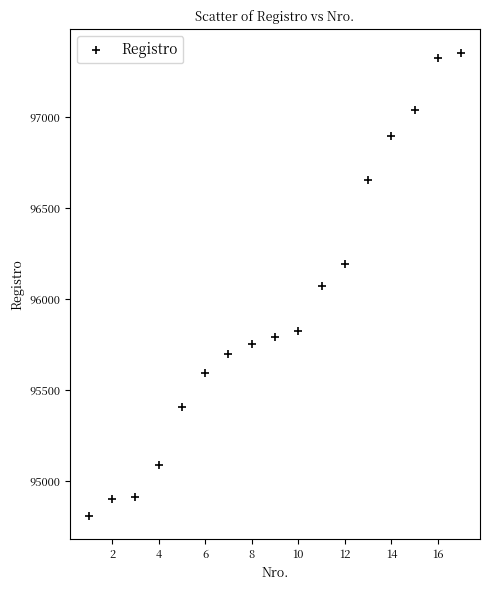

What is the range of X values (max minus min)?

16